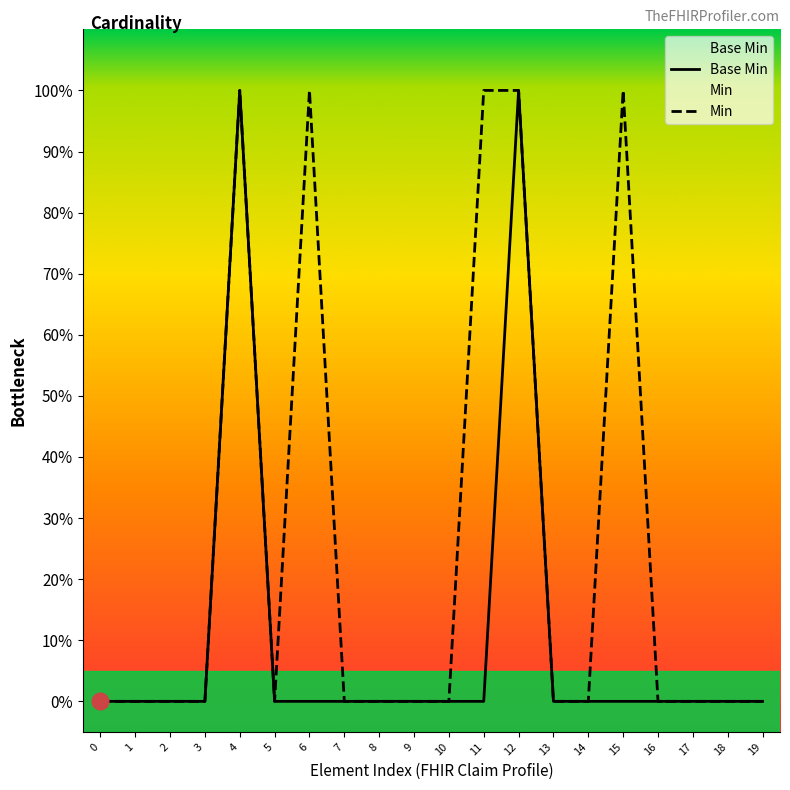

How many positive values are there?

2